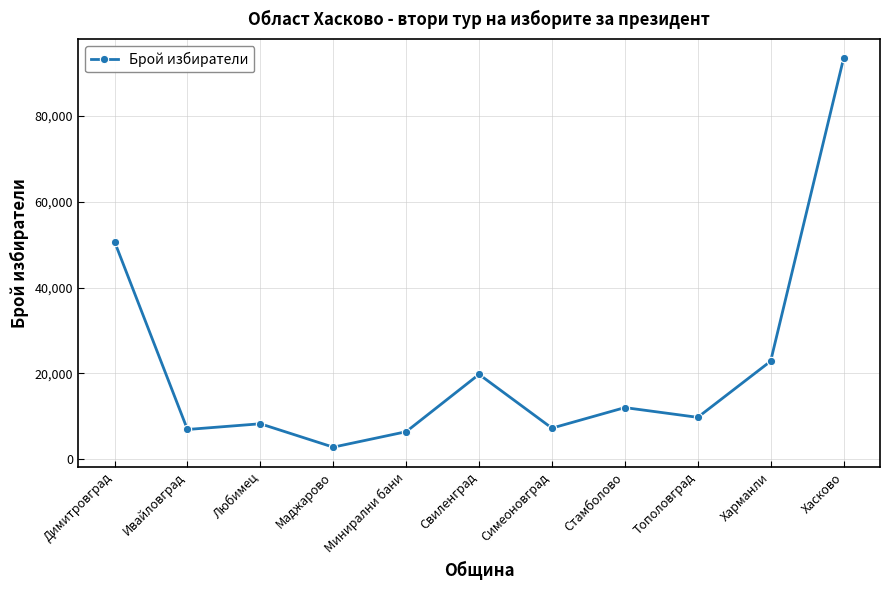

What is the change in value from Димитровград to Стамболово?

-38681